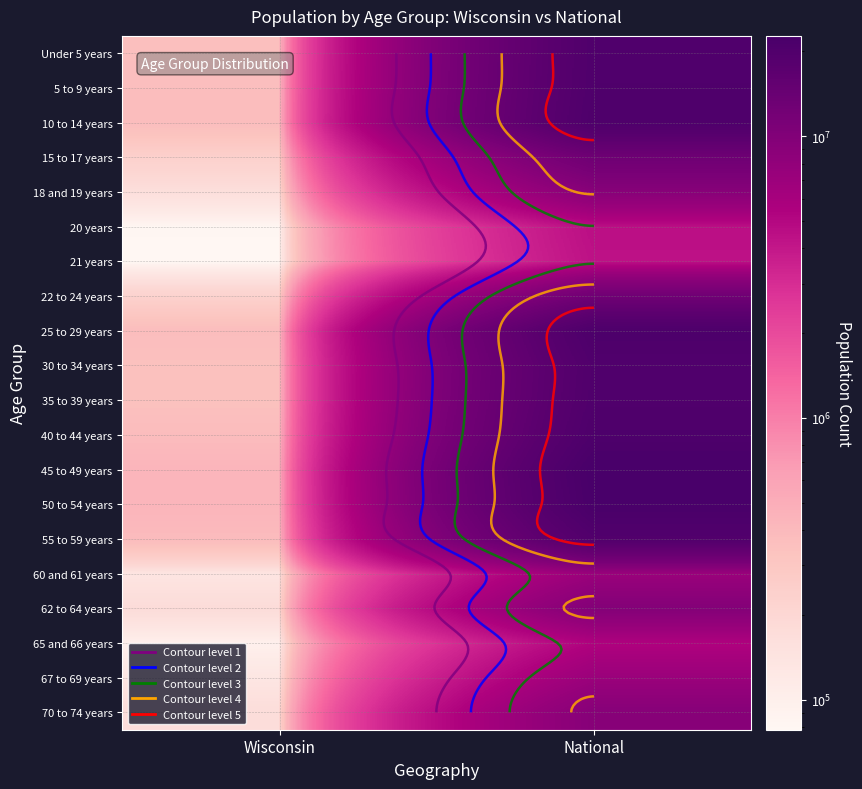

Rank the series by their maximum value, from lowest to highest.

21 years, 20 years, 65 and 66 years, 60 and 61 years, 67 to 69 years, 18 and 19 years, 70 to 74 years, 62 to 64 years, 22 to 24 years, 15 to 17 years, 55 to 59 years, 30 to 34 years, 35 to 39 years, Under 5 years, 5 to 9 years, 10 to 14 years, 40 to 44 years, 25 to 29 years, 50 to 54 years, 45 to 49 years